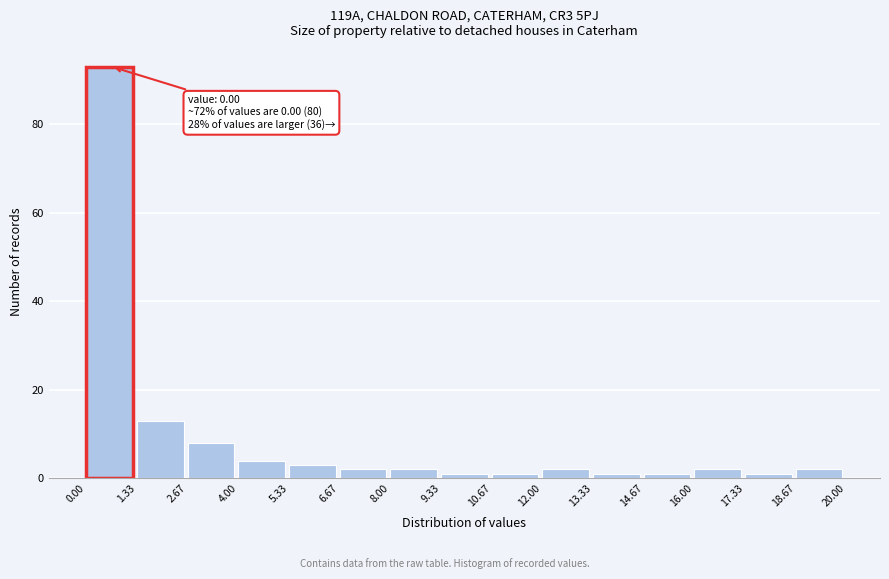

Which range on the x-axis has the tallest bar?

0.00 to 1.33